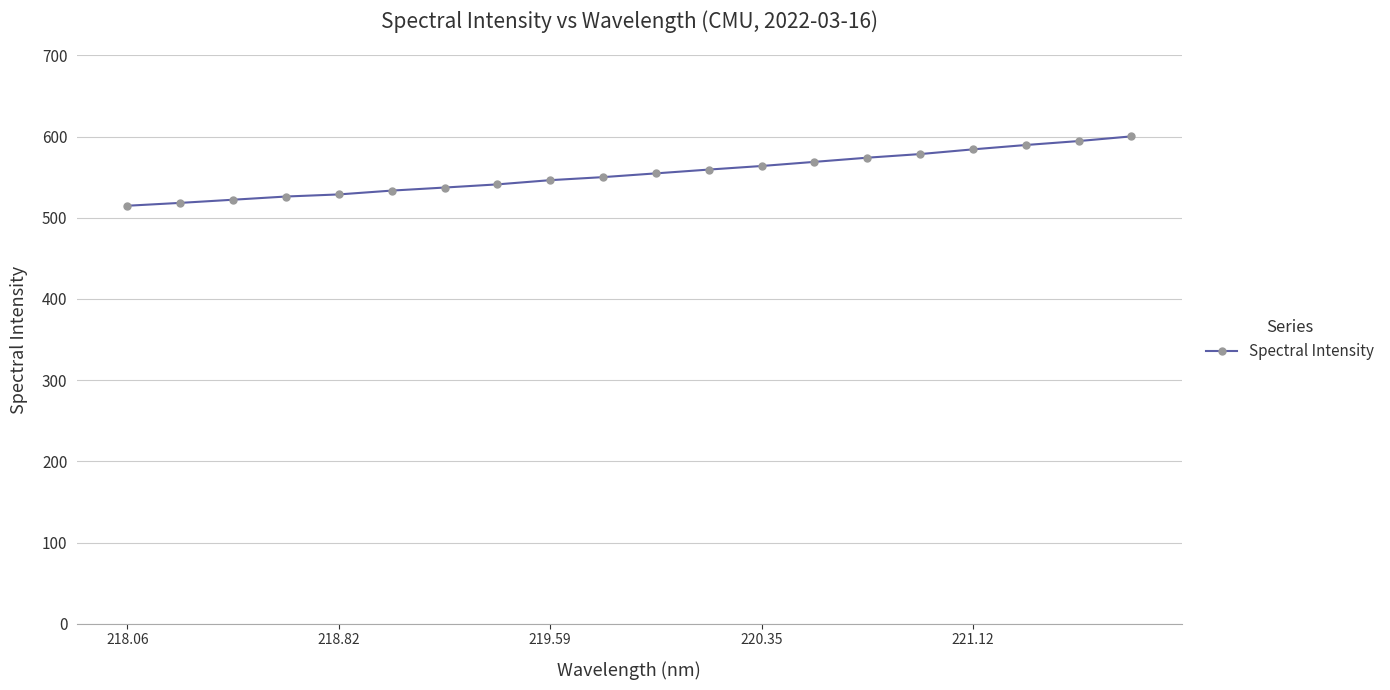

What is the greatest value displayed?

600.3